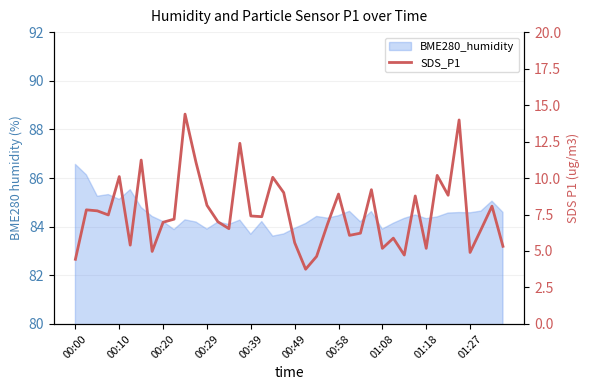

What is the smallest value displayed?

3.8